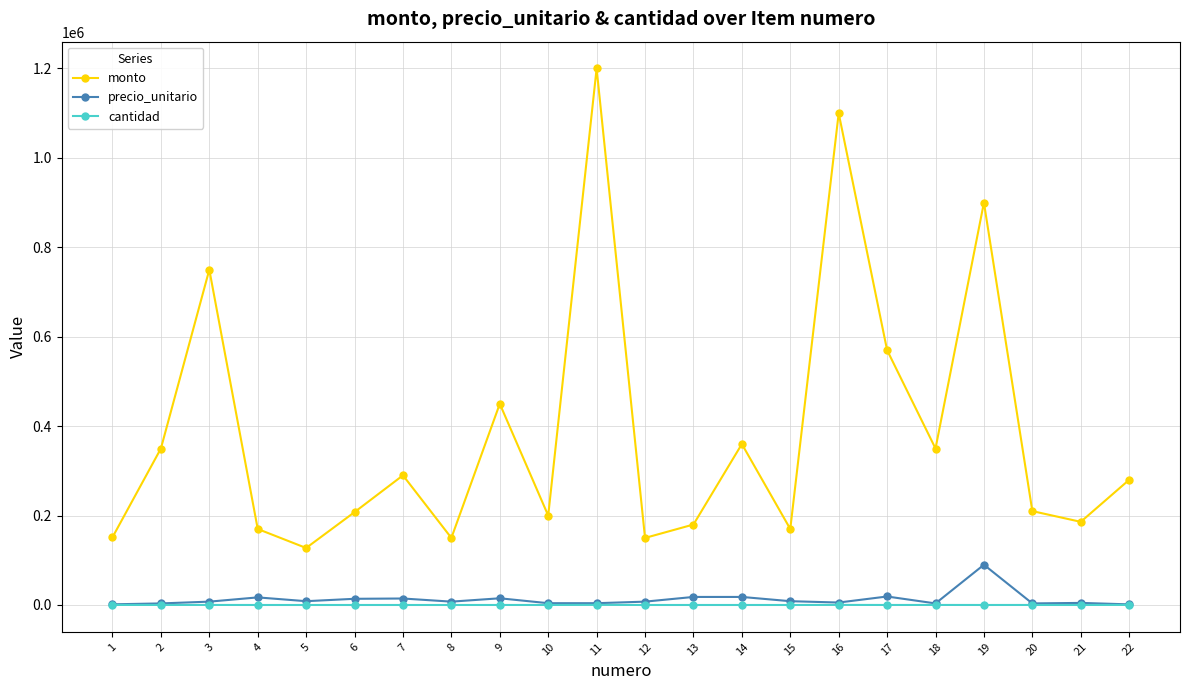

True or false: precio_unitario and monto cross at least once.

False